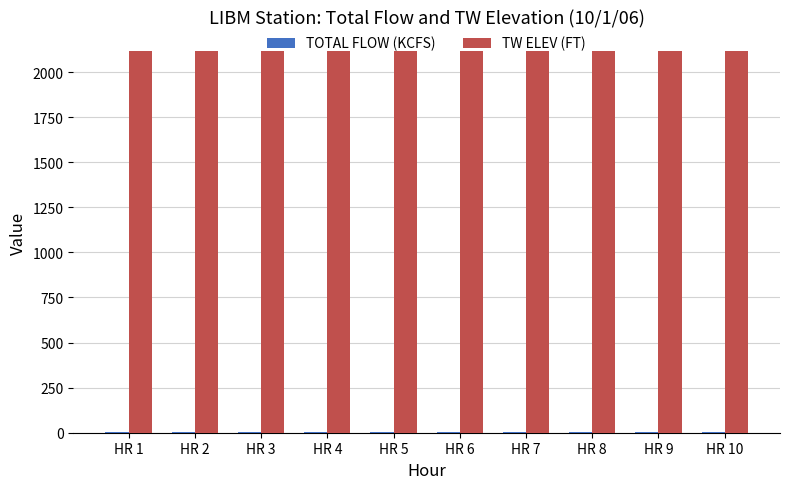

The value of TW ELEV (FT) at HR 10 is 2118.2. True or false?

True